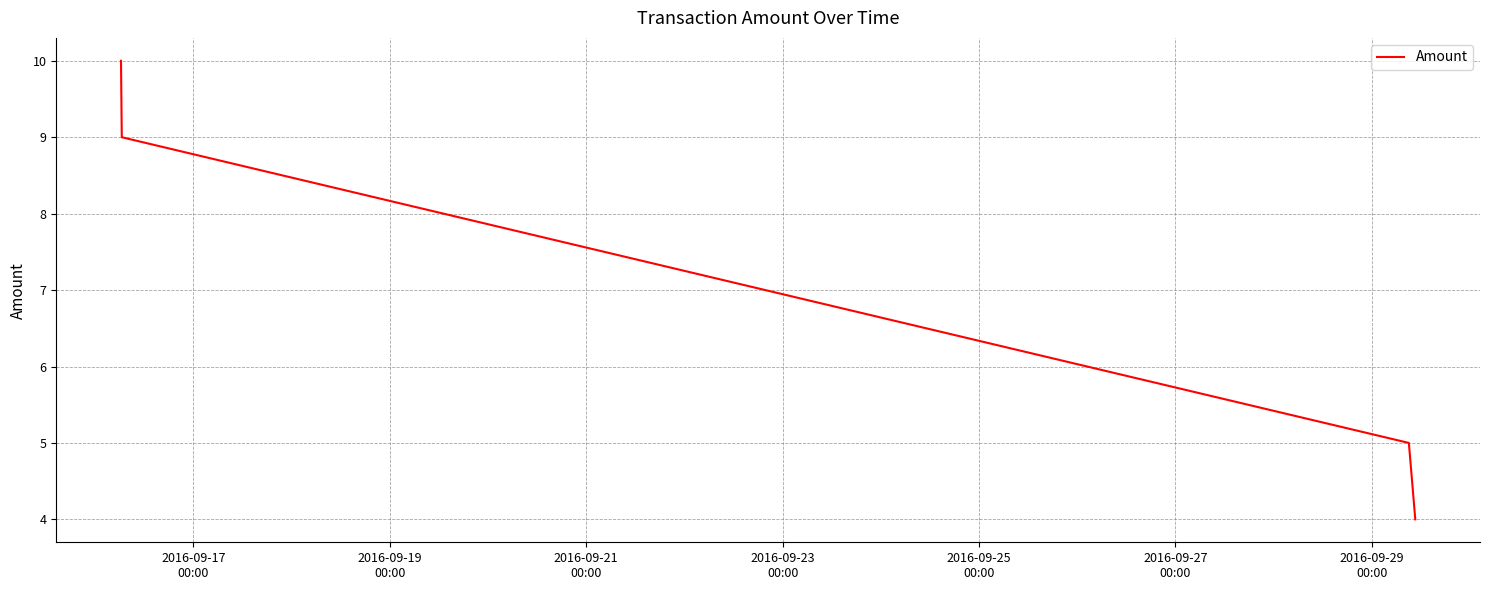

True or false: there are more than 0 points higher than both neighbors.

False